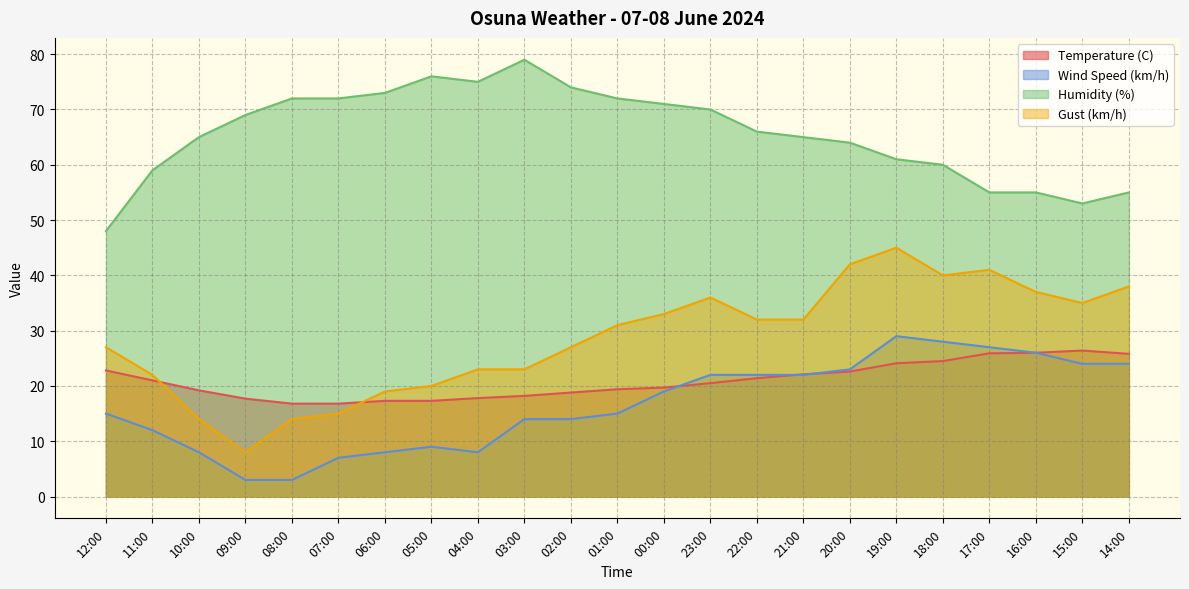

Is it true that Wind Speed (km/h) equals 4.5 at 06:00?

False